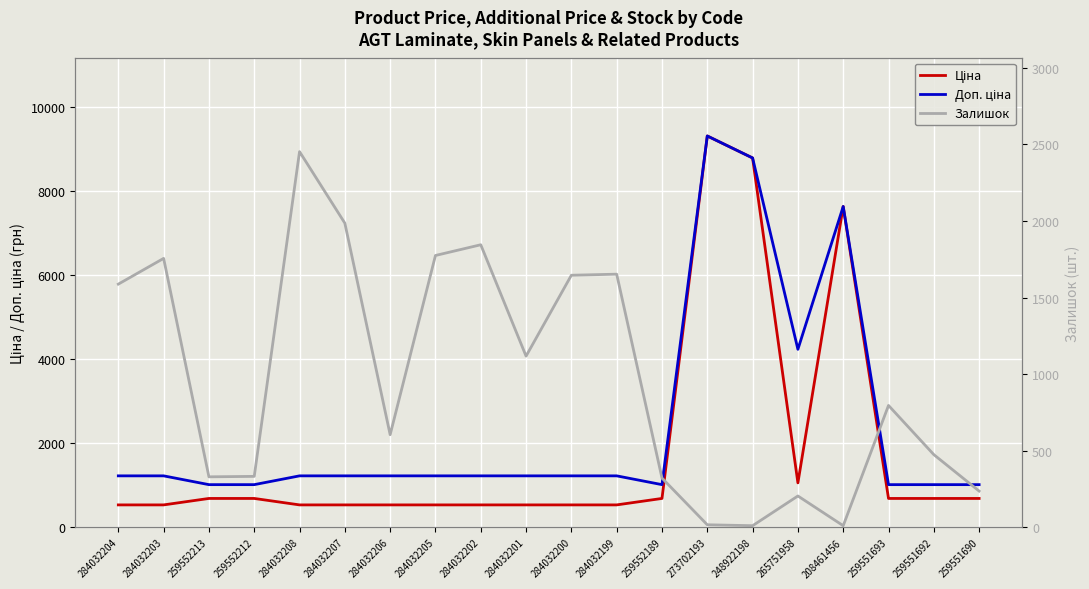

Does the chart display data point markers on the line(s)?

No